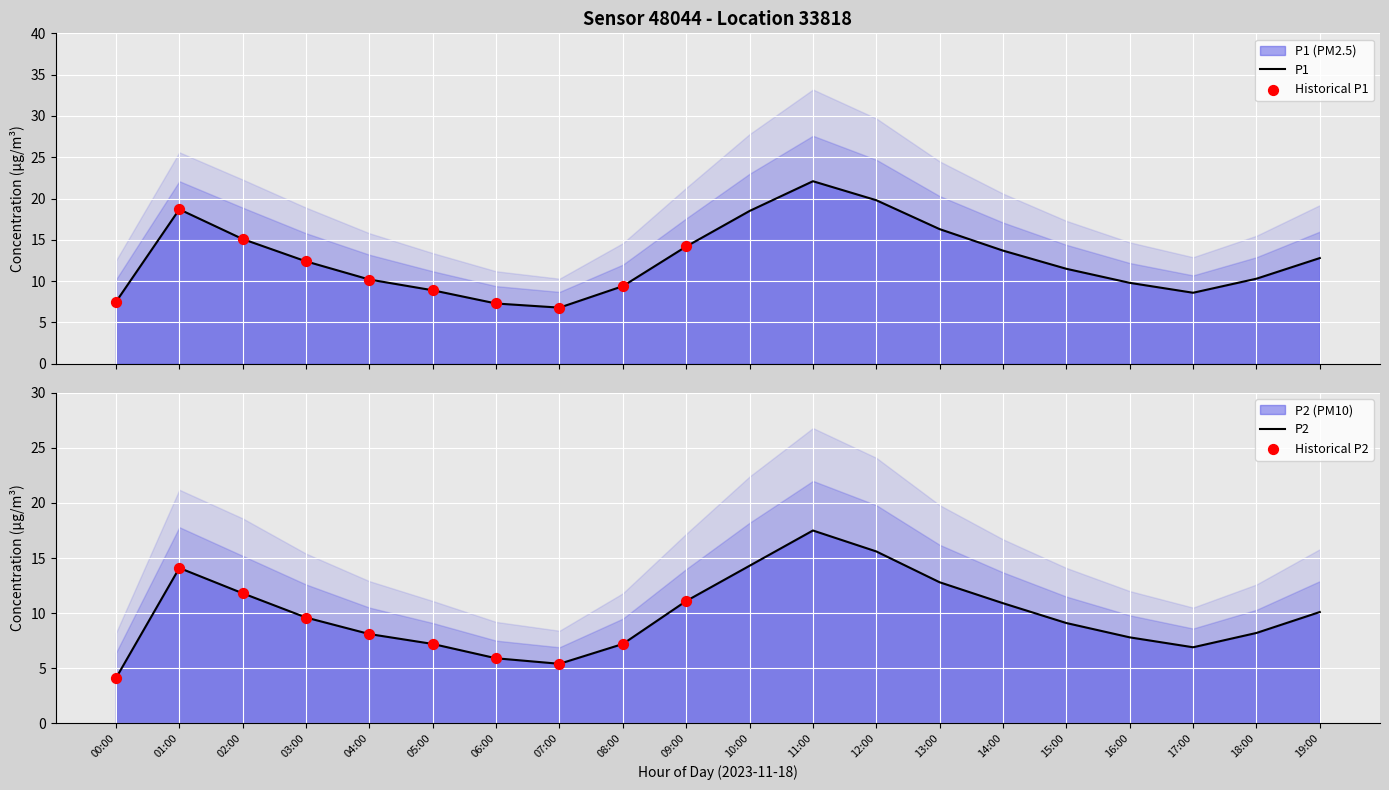

Which series contains the lowest Y value?

P2